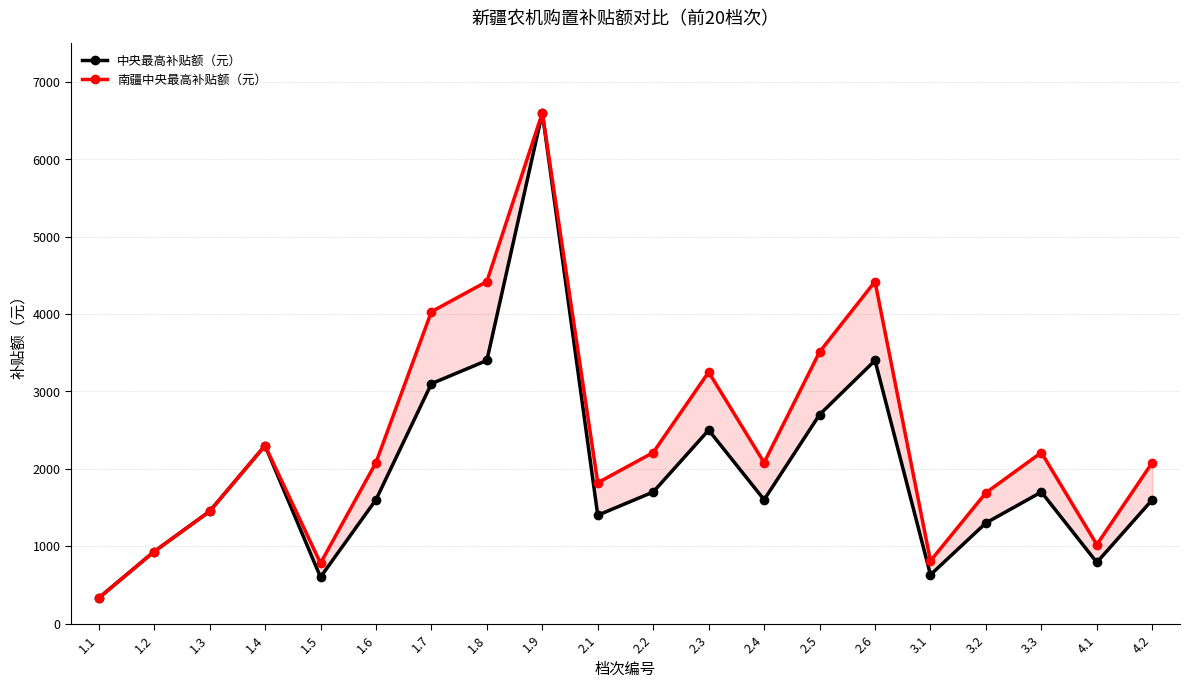

Does the chart have visible grid lines?

Yes